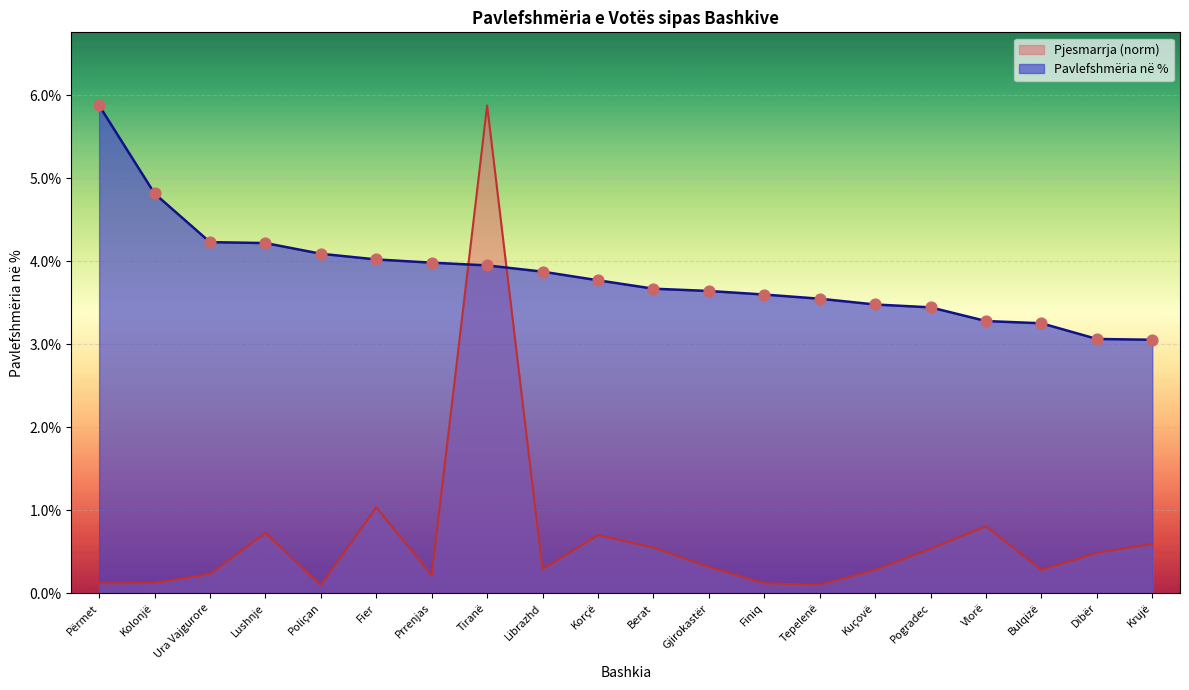

Which series has the largest Y range (max minus min)?

Pjesmarrja (norm)